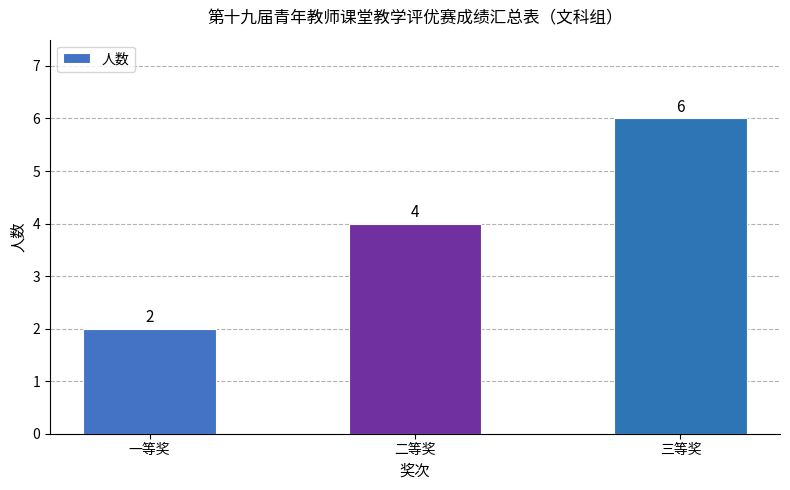

Are the bars grouped side by side (vs. stacked)?

No